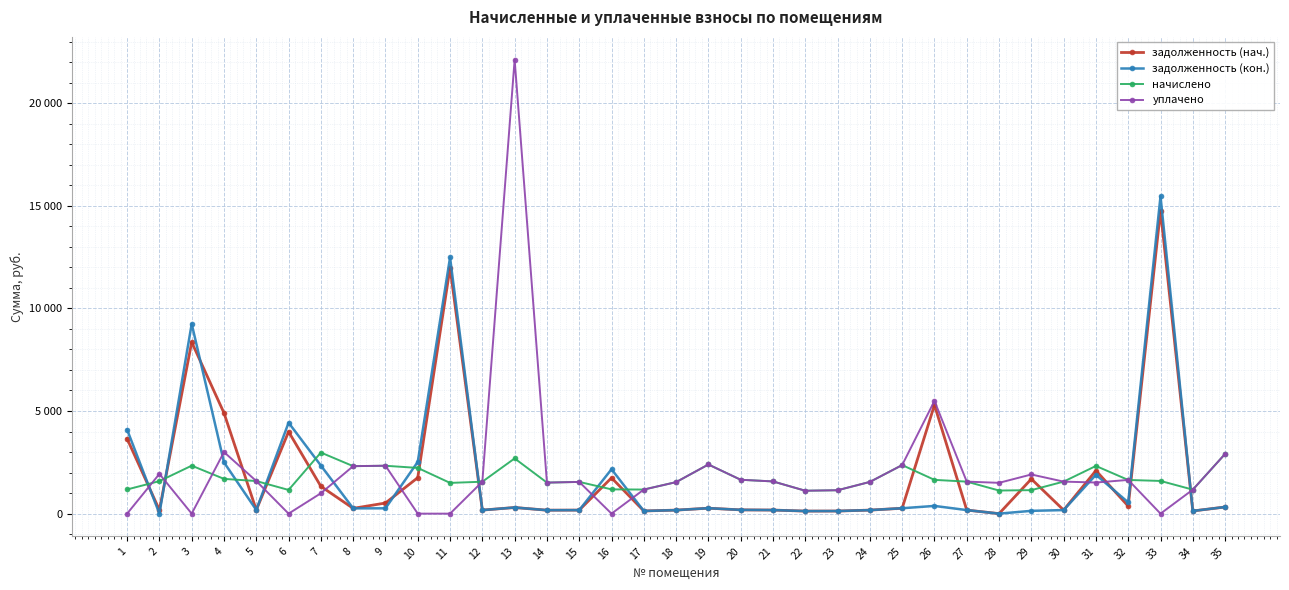

What are all the series names shown in the legend?

задолженность (нач.), задолженность (кон.), начислено, уплачено